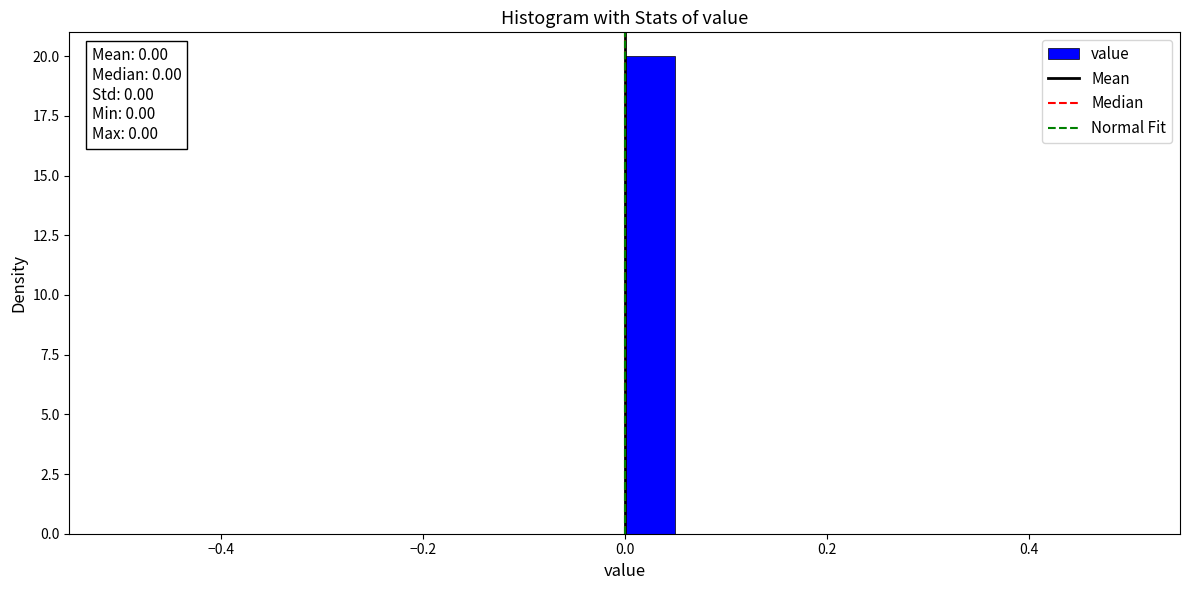

Read against the x-axis, roughly where is the centre of the tallest bar?

0.02